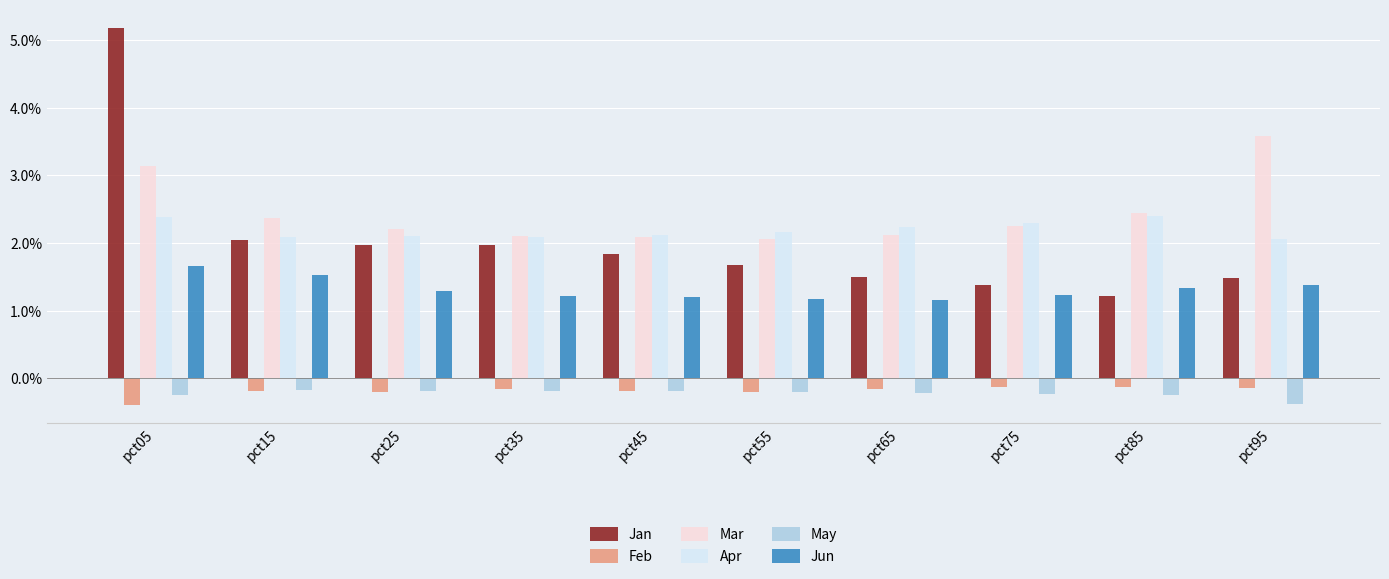

Which series has the widest spread of values?

Jan